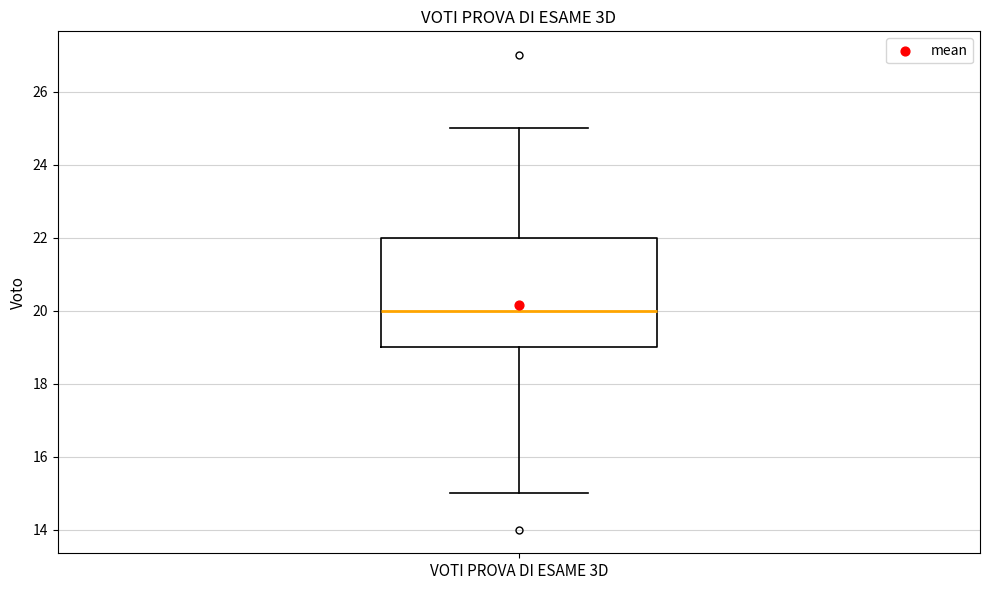

Where is the upper edge of the box for VOTI PROVA DI ESAME 3D on the y-axis? The values are not printed on the chart, so give them approximately, as read against the axis.

22